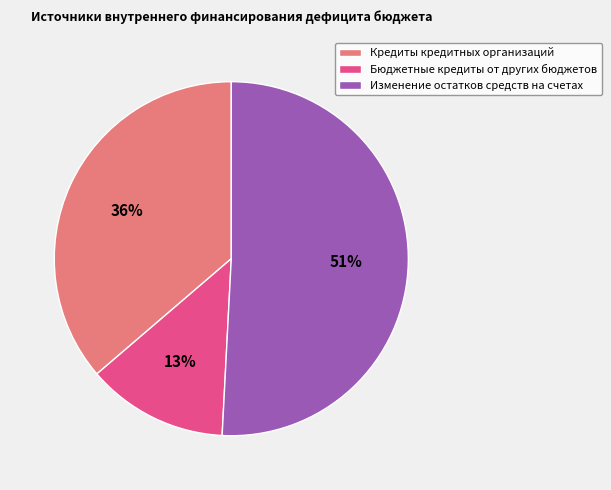

Combined, do Изменение остатков средств на счетах and Кредиты кредитных организаций account for over 50%?

Yes